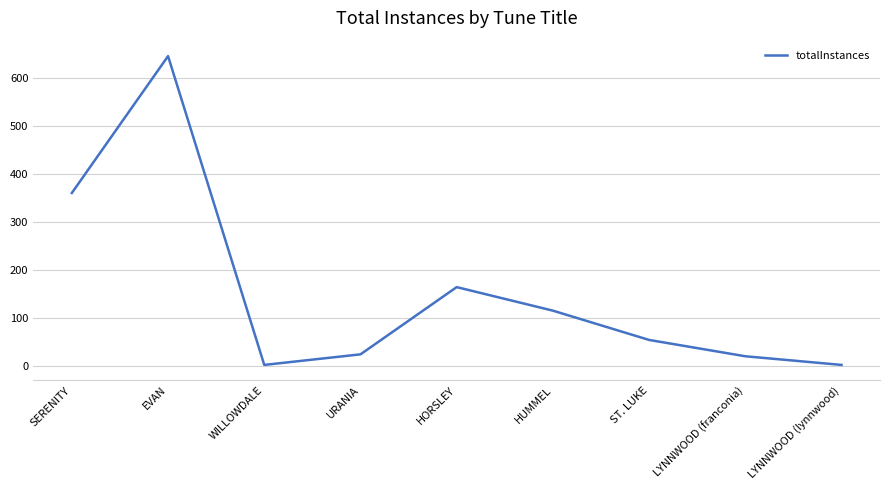

What position from the right is HUMMEL?

4